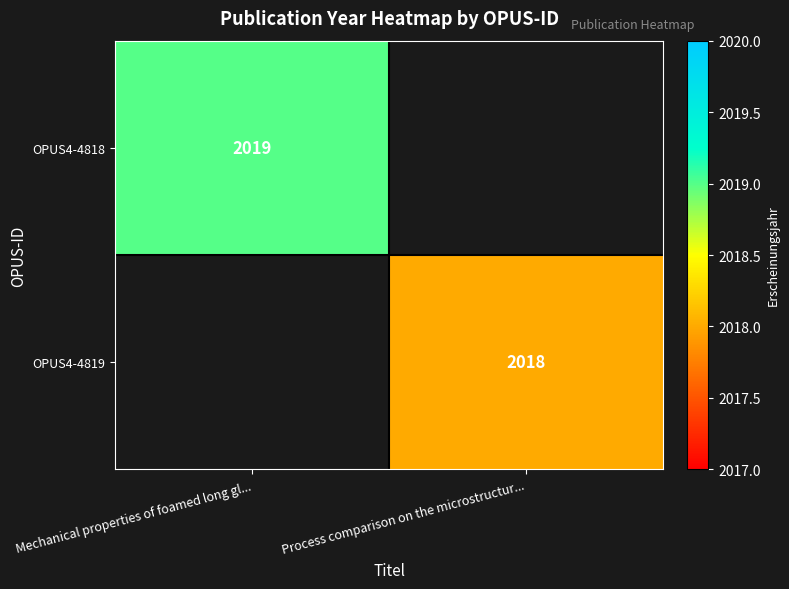

The value of OPUS4-4819 at Process comparison on the microstructur... is 2018. True or false?

True